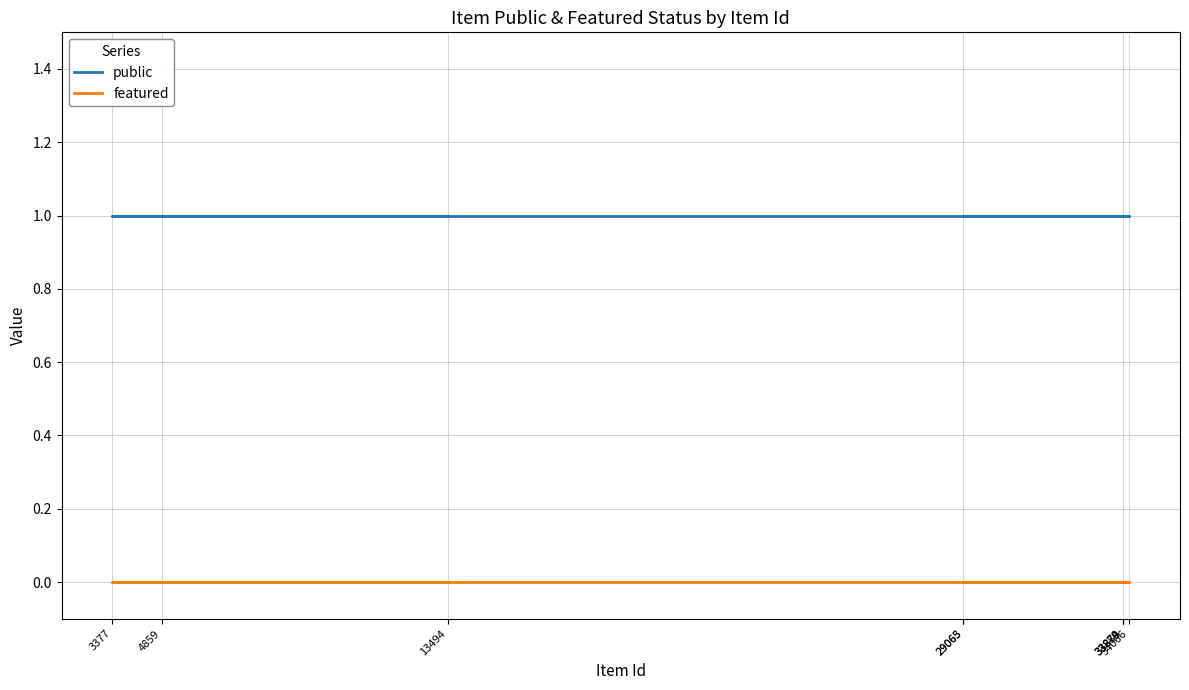

True or false: public and featured intersect in this chart.

False